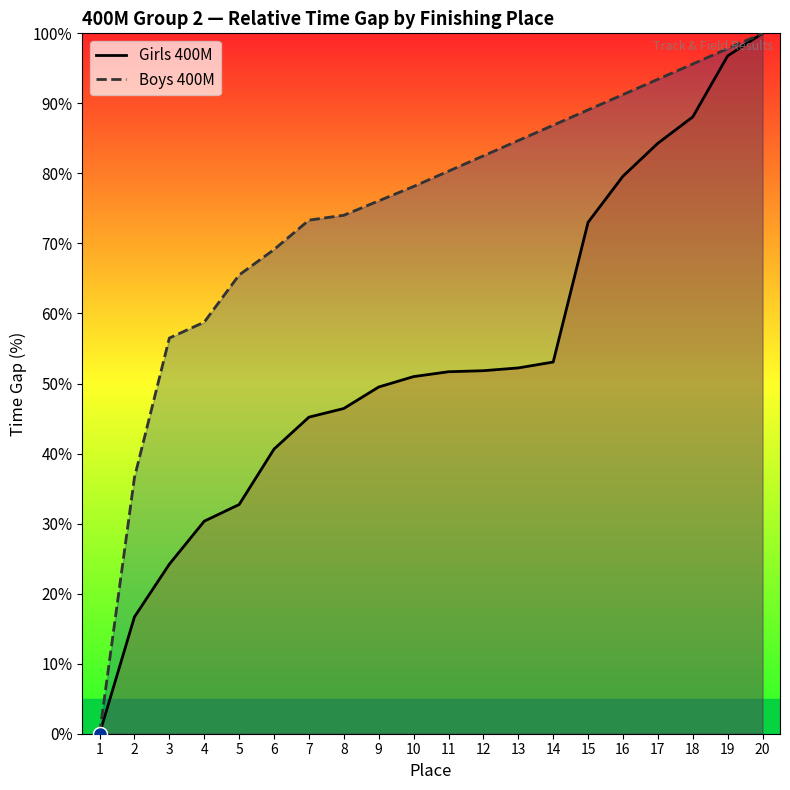

How many lines are shown in the chart?

2